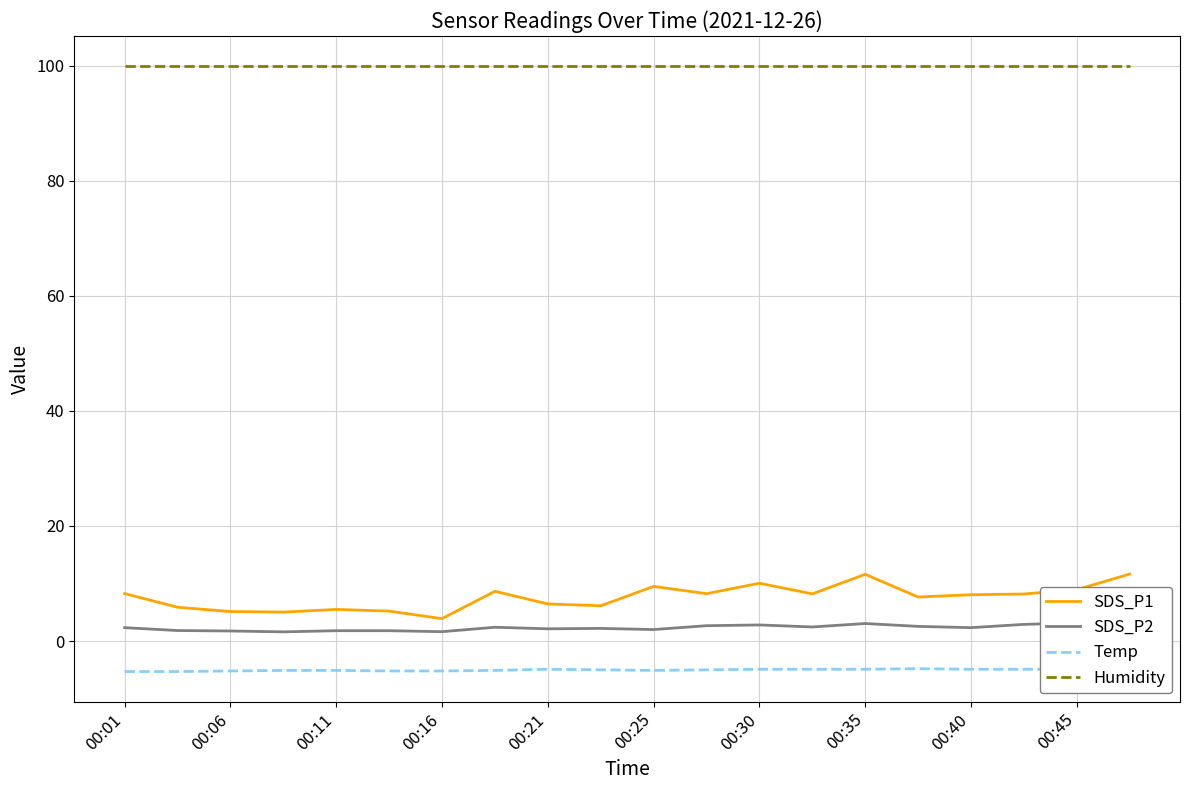

What is the minimum value for Humidity?

99.9